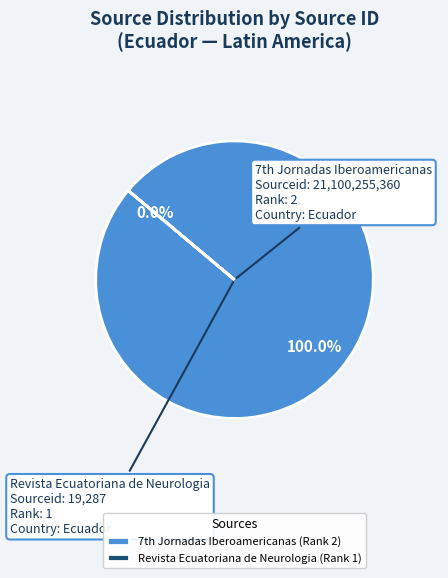

True or false: Revista Ecuatoriana de Neurologia (Rank 1) accounts for 6% of the total.

False